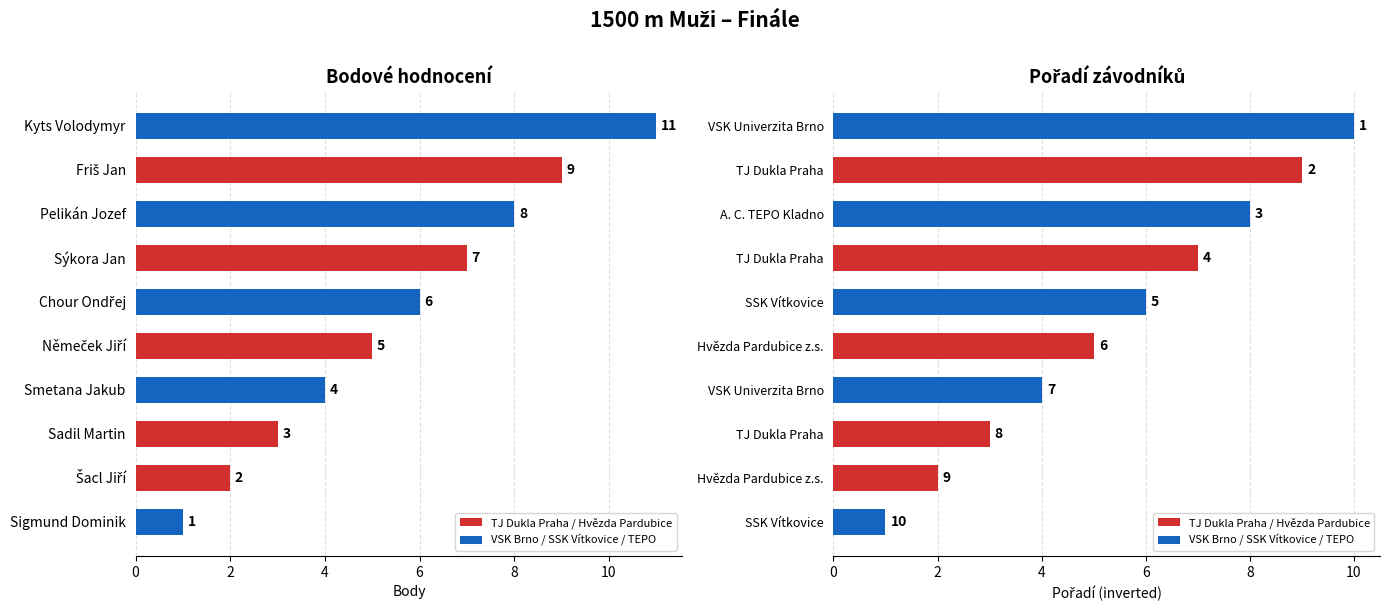

Which series has the largest total across all categories?

Body